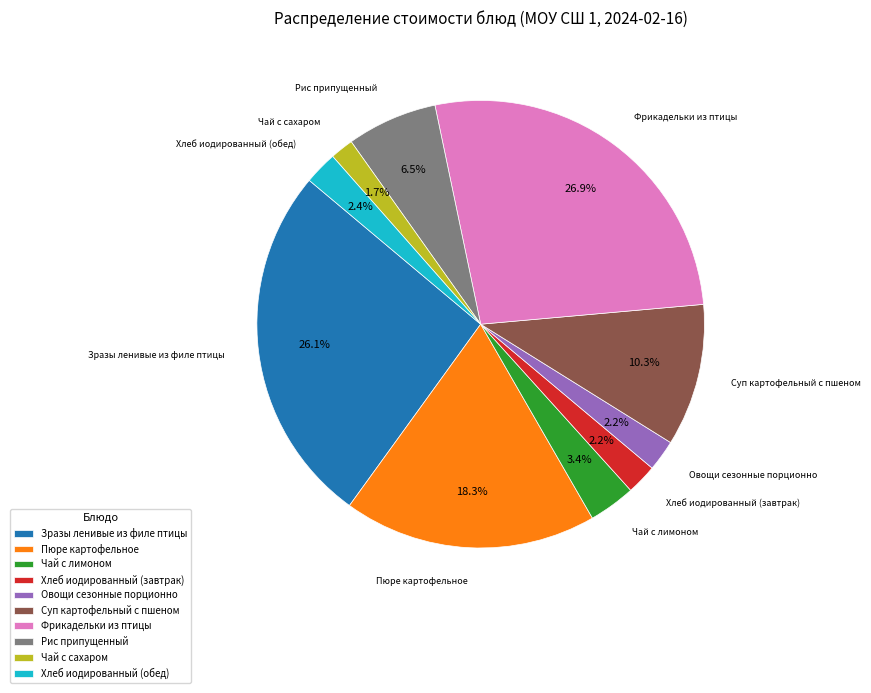

What is the ratio of the value at Фрикадельки из птицы to the value at Суп картофельный с пшеном?

2.6